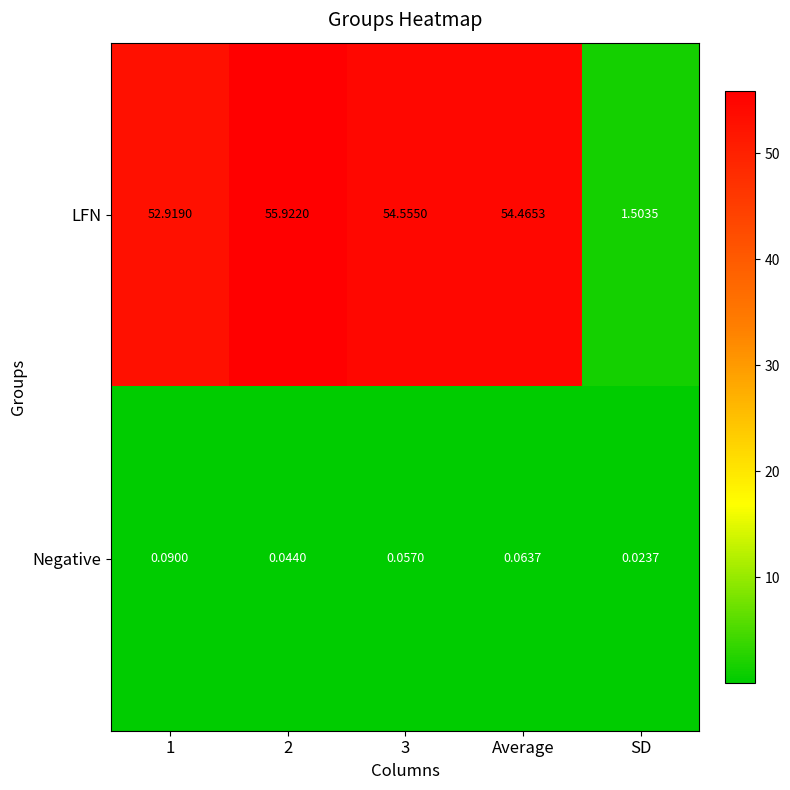

List the series in order of their peak value, highest first.

LFN, Negative